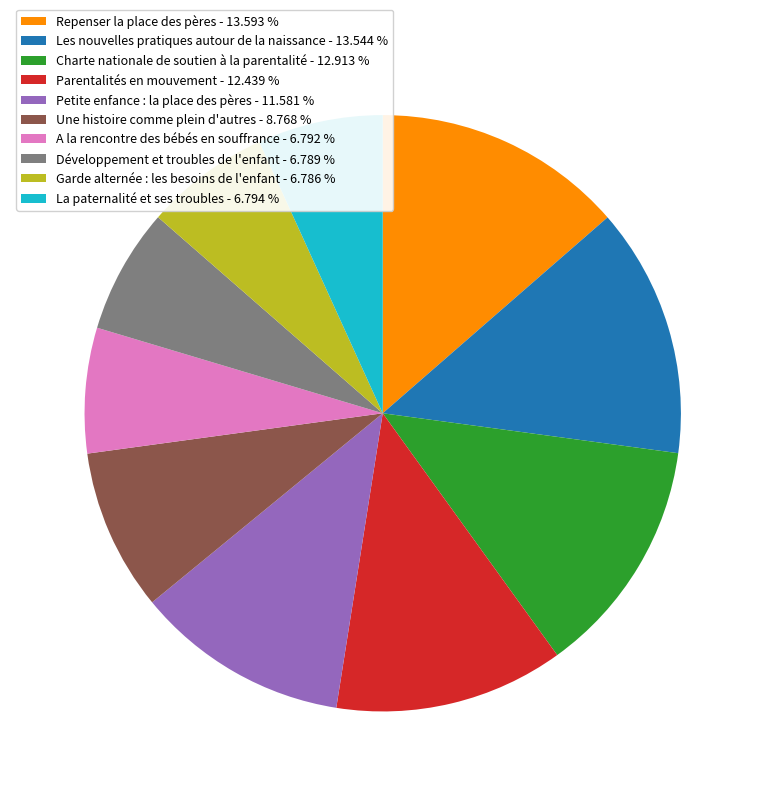

Approximately how many times larger is the value at Repenser la place des pères - 13.593 % compared to Petite enfance : la place des pères - 11.581 %?

1.2